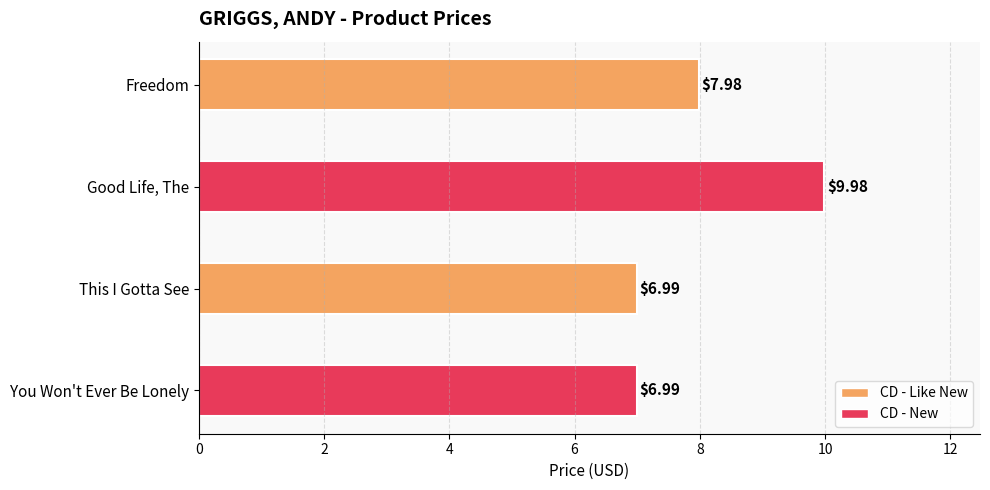

Which has a higher value, Freedom or Good Life, The?

Good Life, The